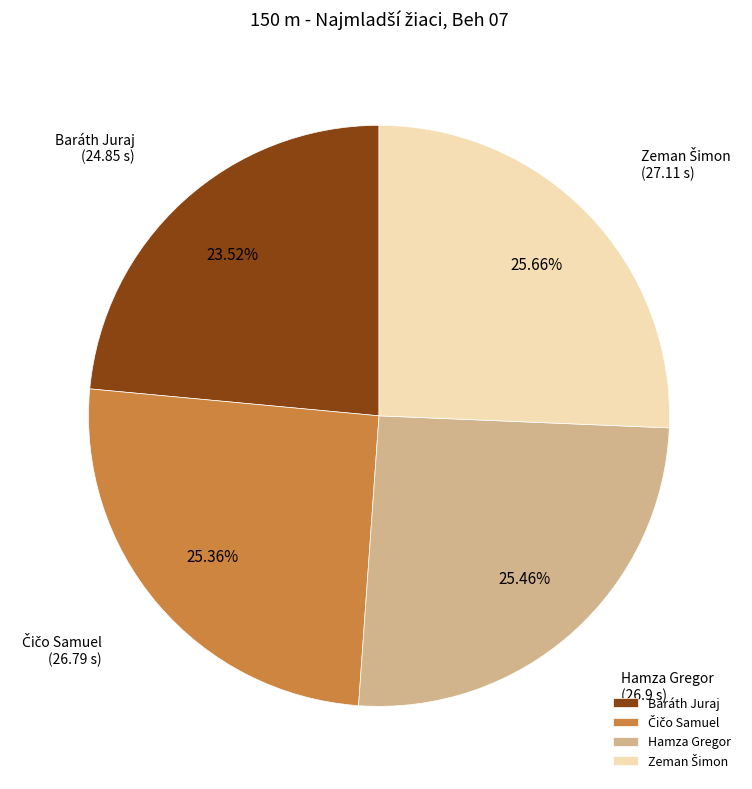

Is Baráth Juraj the majority of the pie?

No